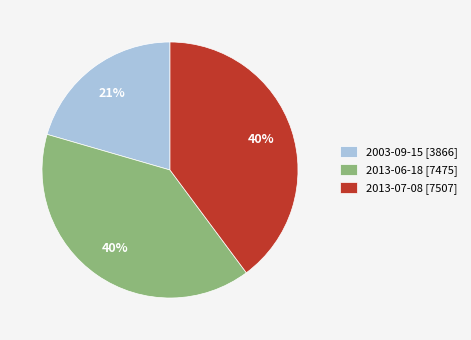

To the nearest percent, what is the difference between the largest and smallest slice percentages?

19%